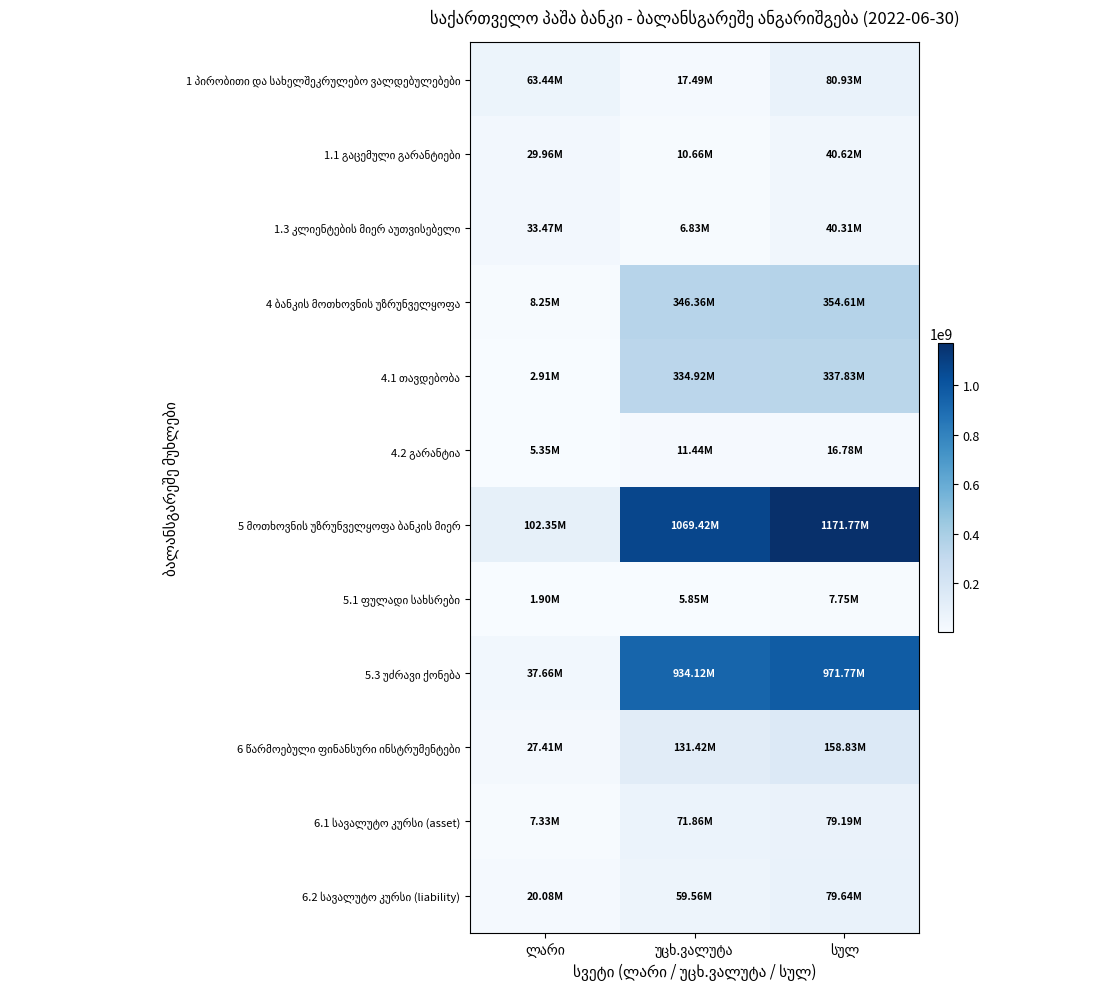

Between ლარი and უცხ.ვალუტა, which is larger?

ლარი